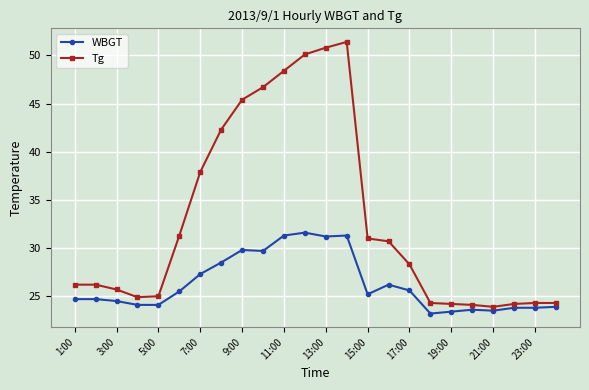

What is the greatest value displayed?

51.4